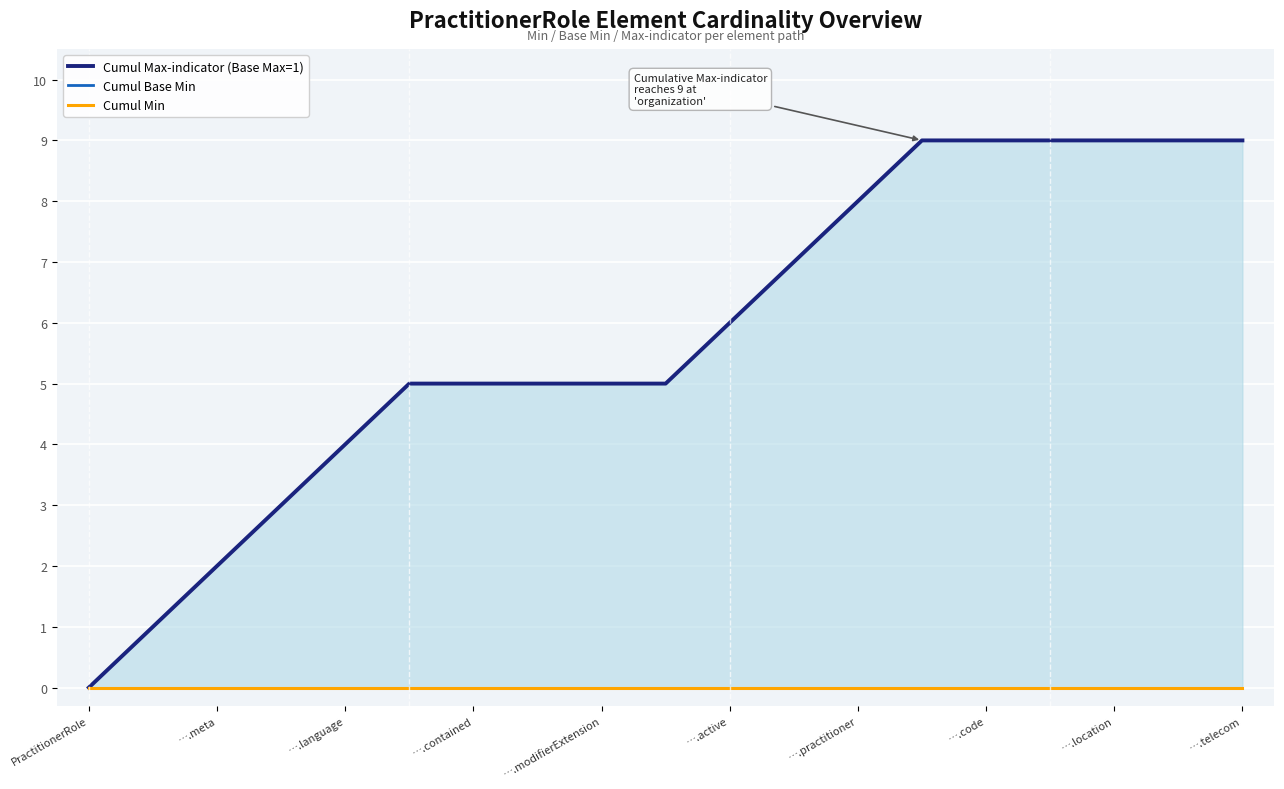

Count the Cumul Max-indicator (Base Max=1) values in the range 4 to 9.

15